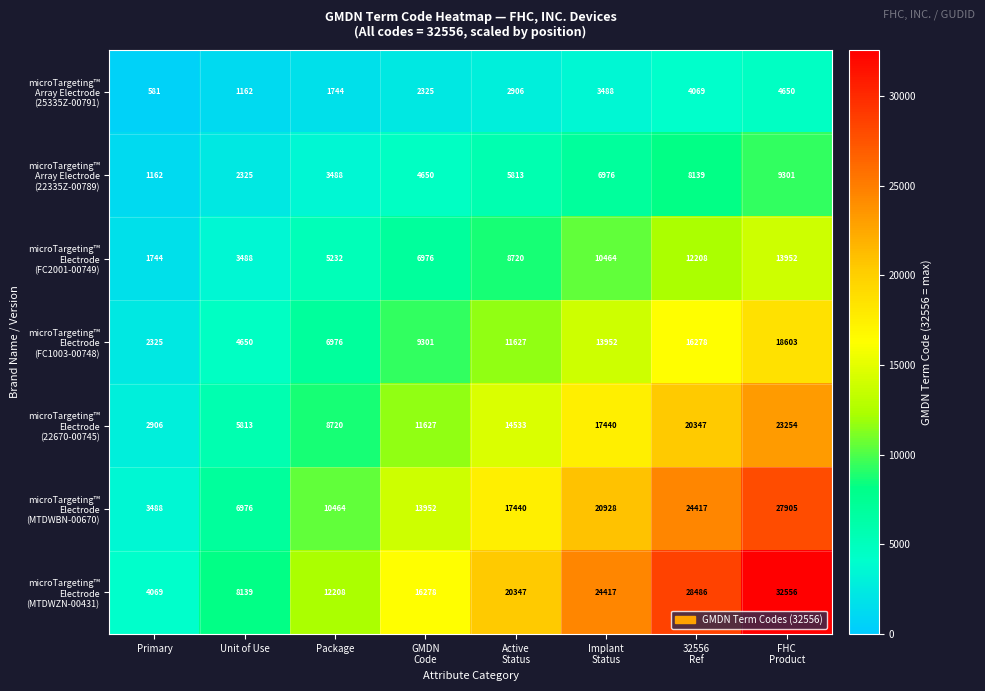

What is the total value across all series at Unit of Use?

32553